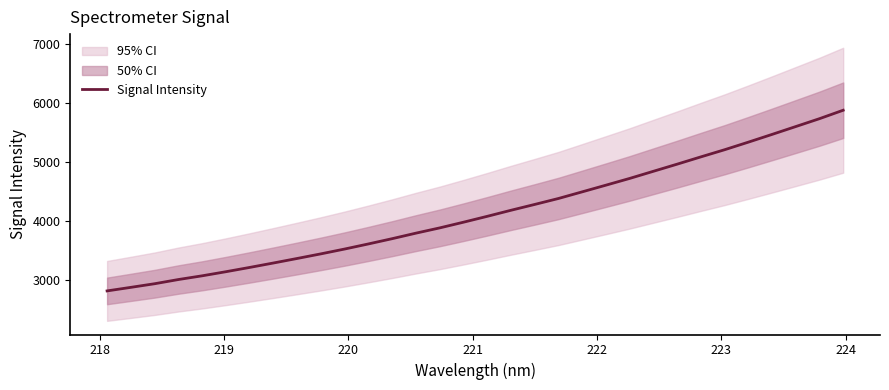

What is the highest value of the Signal Intensity series?

5875.0